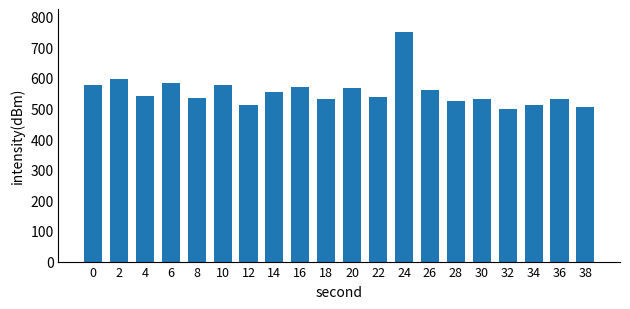

What is the greatest value displayed?

750.0